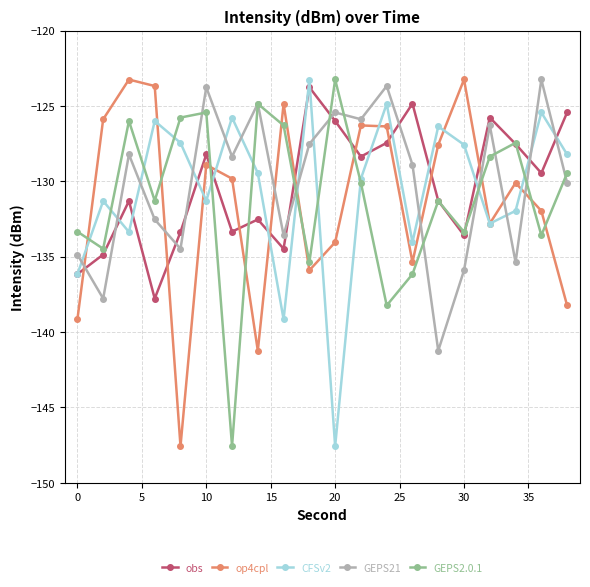

How many intersections are there between GEPS2.0.1 and op4cpl?

10